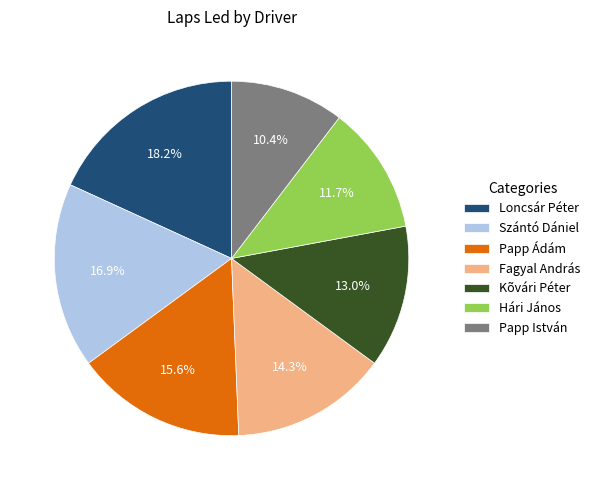

To the nearest percent, what portion does Papp Ádám represent?

16%